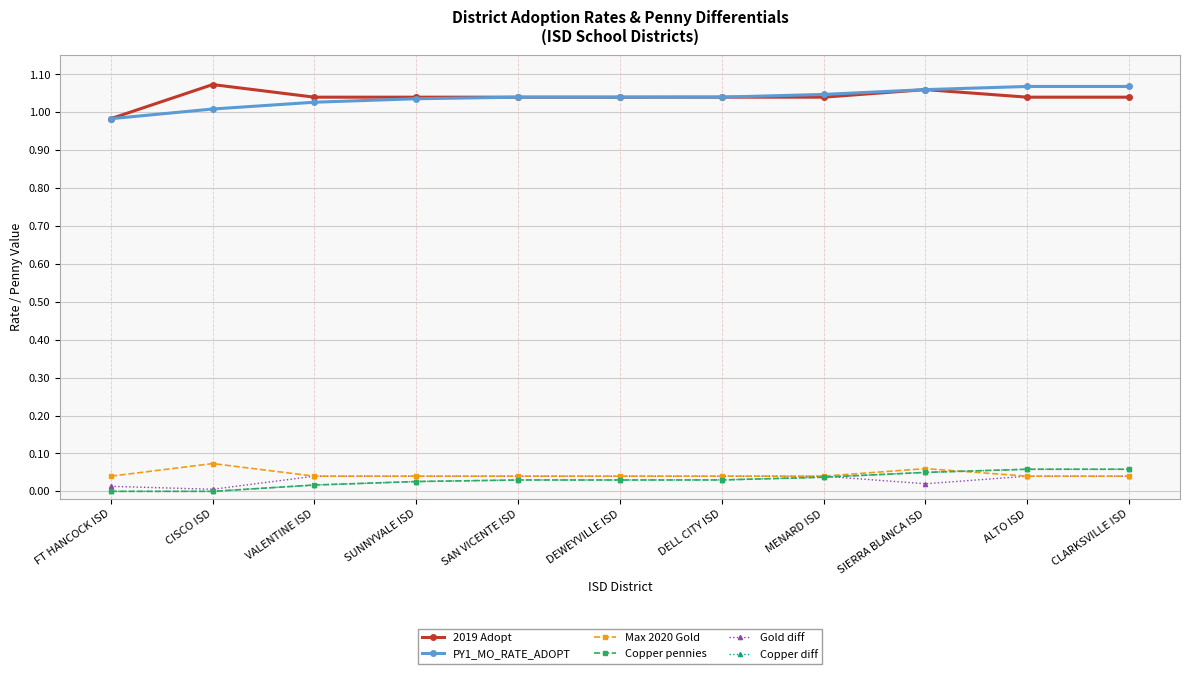

Is this an area chart (filled region under the line)?

No